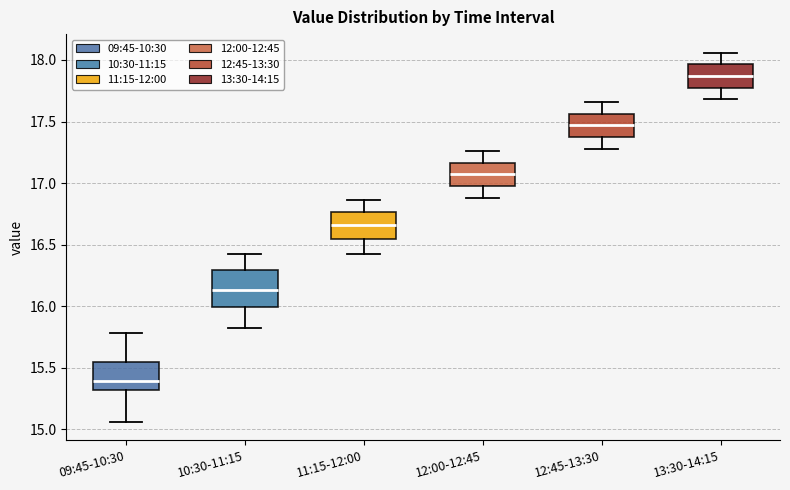

Which box's median line is the lowest?

09:45-10:30